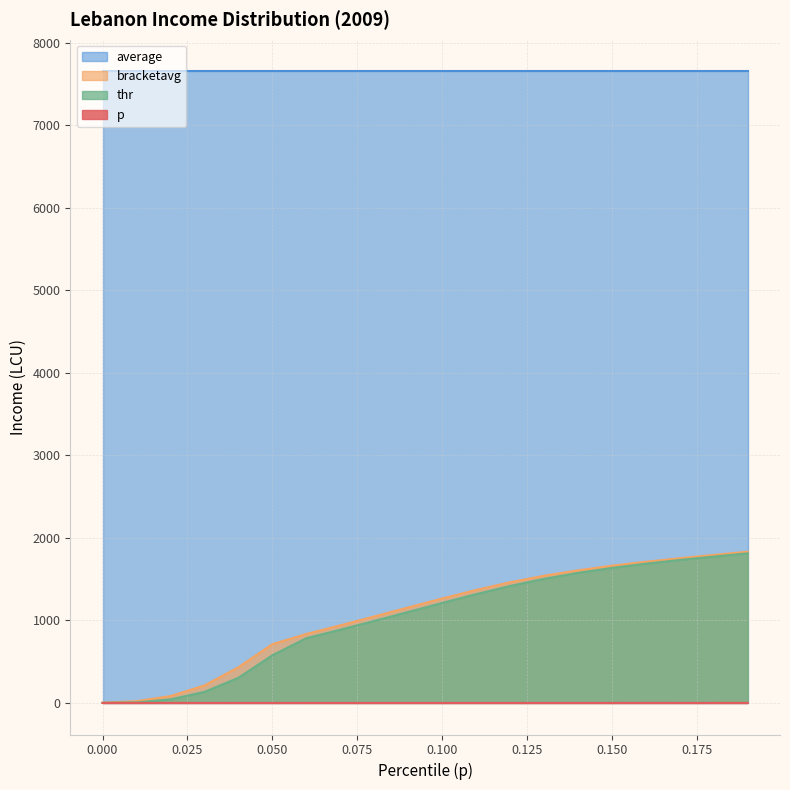

Rank the categories by p value from lowest to highest.

0.0, 0.01, 0.02, 0.03, 0.04, 0.05, 0.06, 0.07, 0.08, 0.09, 0.1, 0.11, 0.12, 0.13, 0.14, 0.15, 0.16, 0.17, 0.18, 0.19